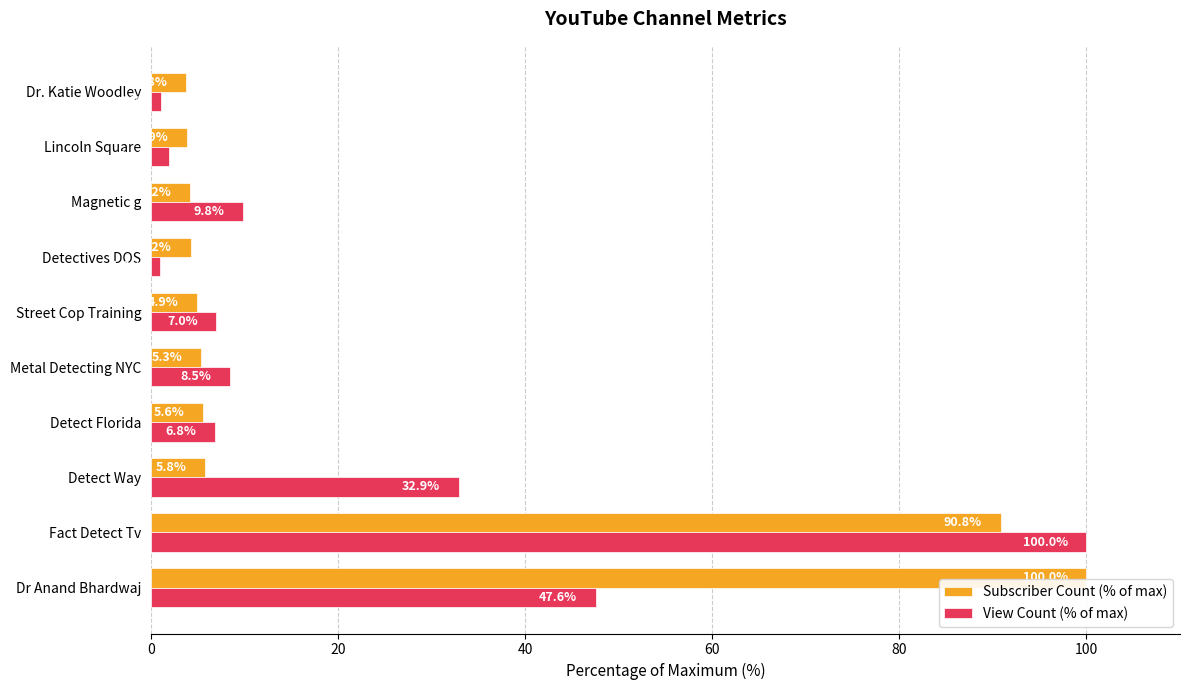

What value does the Subscriber Count (% of max) series have at Metal Detecting NYC?

5.3